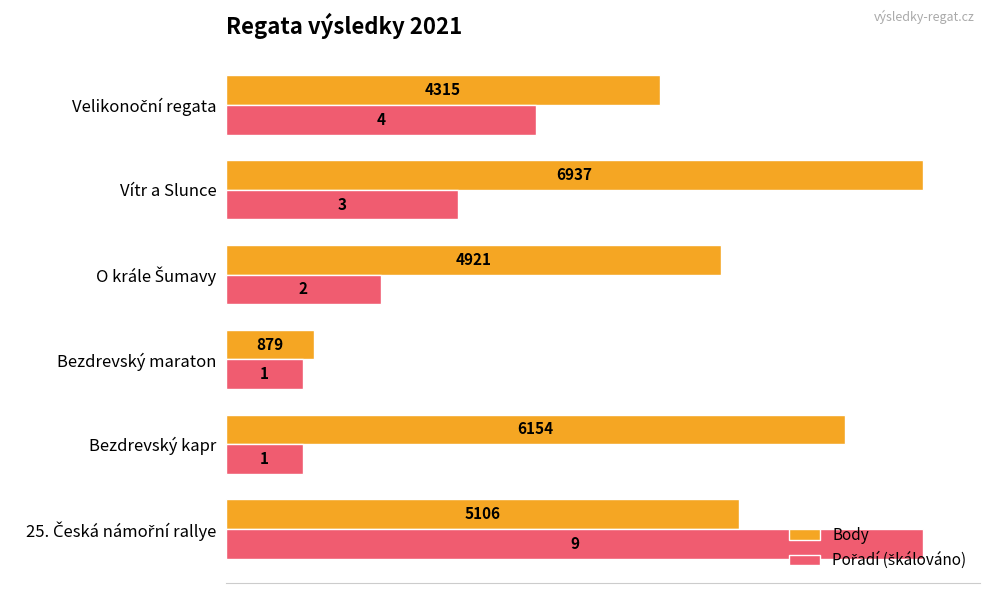

How many Body values are between 4315 and 6154?

4